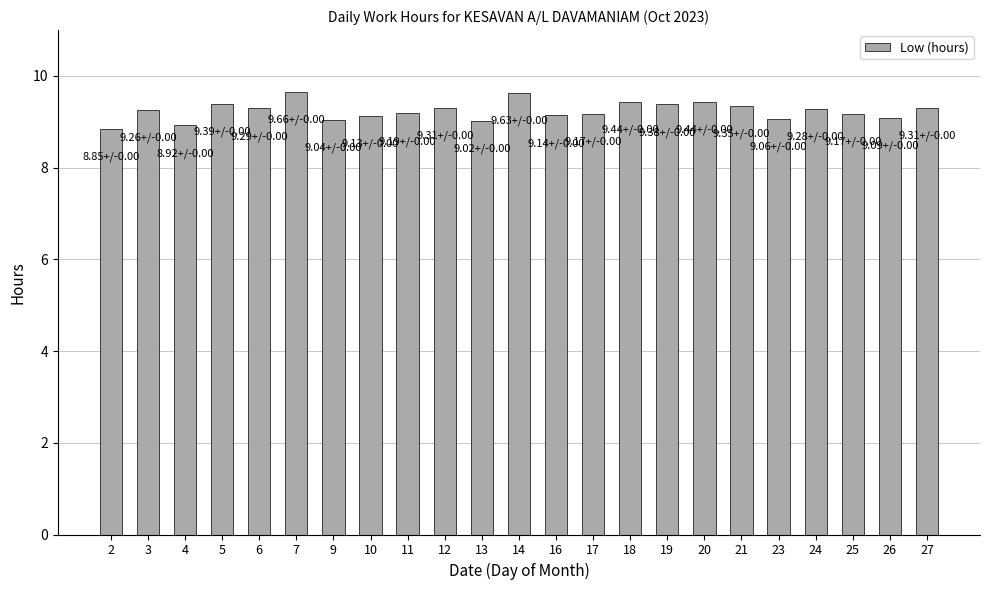

The value at 9 is 9.0. True or false?

True